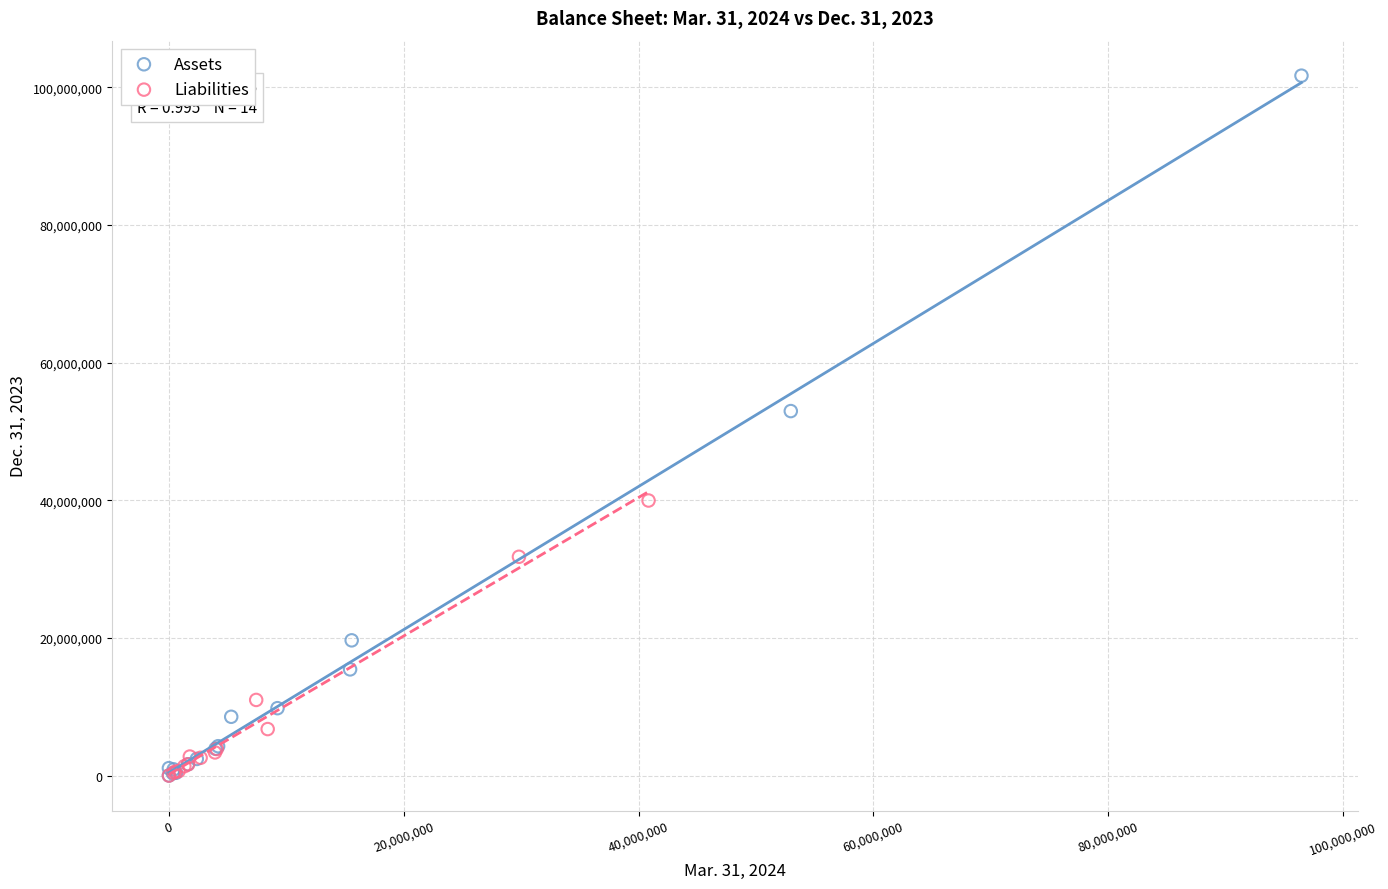

Which series contains the highest Y value?

Assets